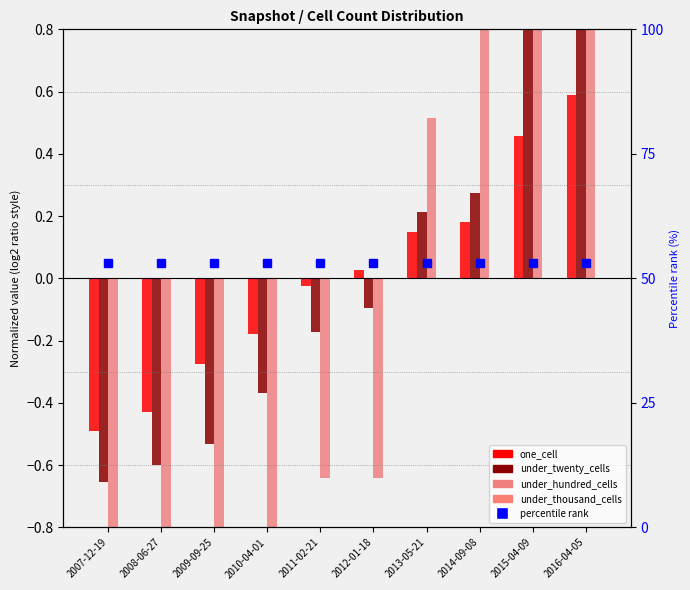

Between 2016-04-05 and 2009-09-25, which is larger?

2016-04-05